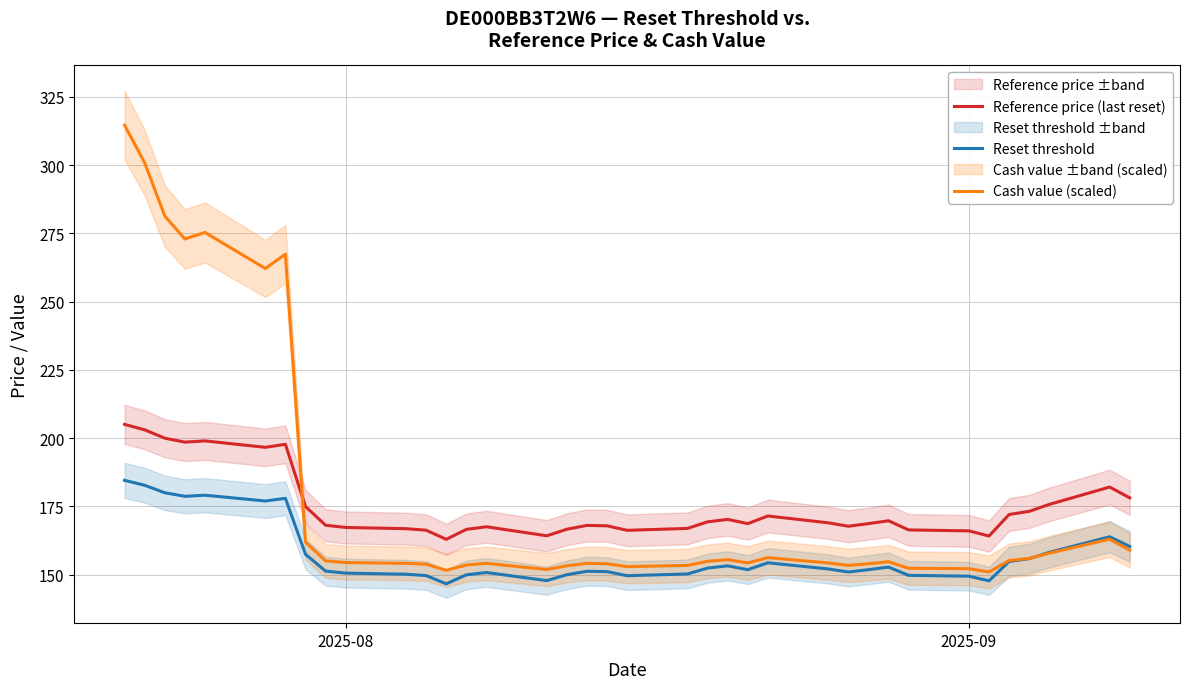

What is the maximum value for Reference price (last reset)?

205.0